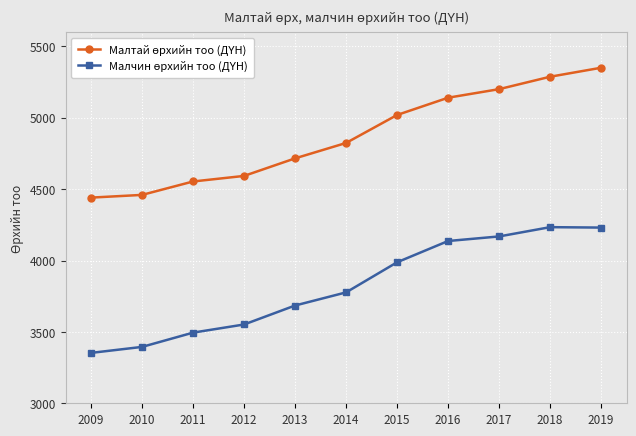

Which label corresponds to the largest value in the chart?

2019